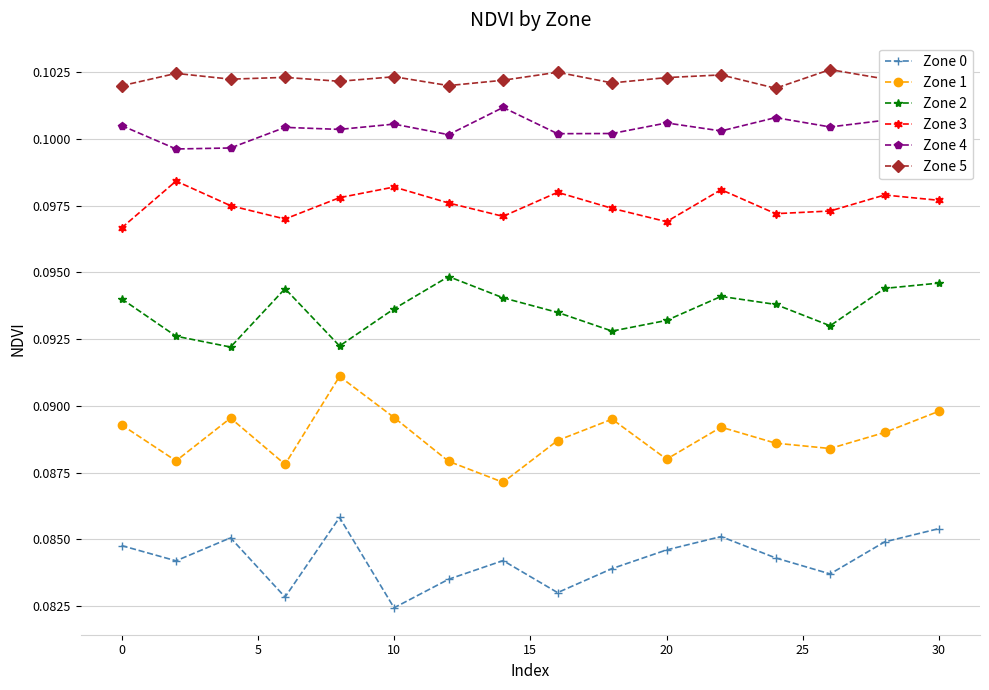

How many interior local valleys does the Zone 2 series have?

4